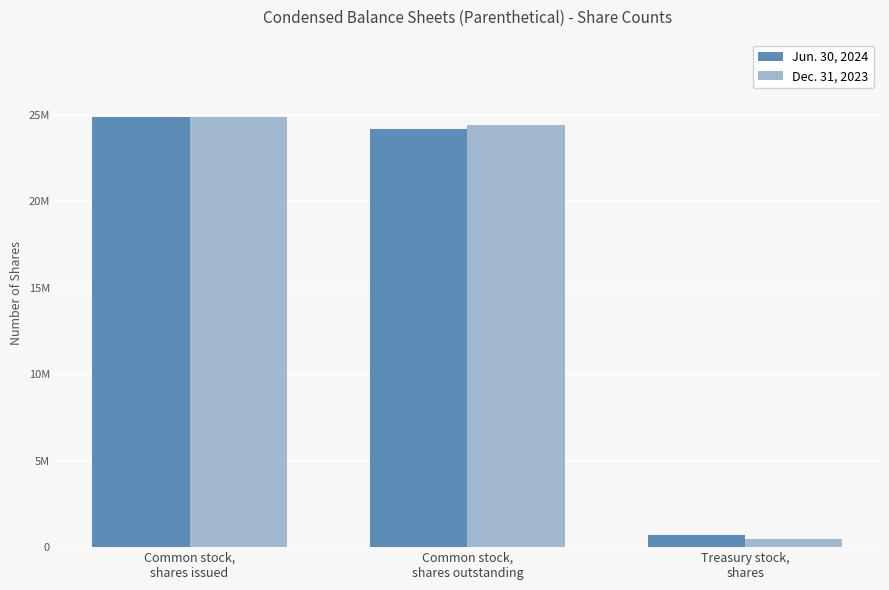

At which category does the chart reach its minimum across all series?

Treasury stock,
shares